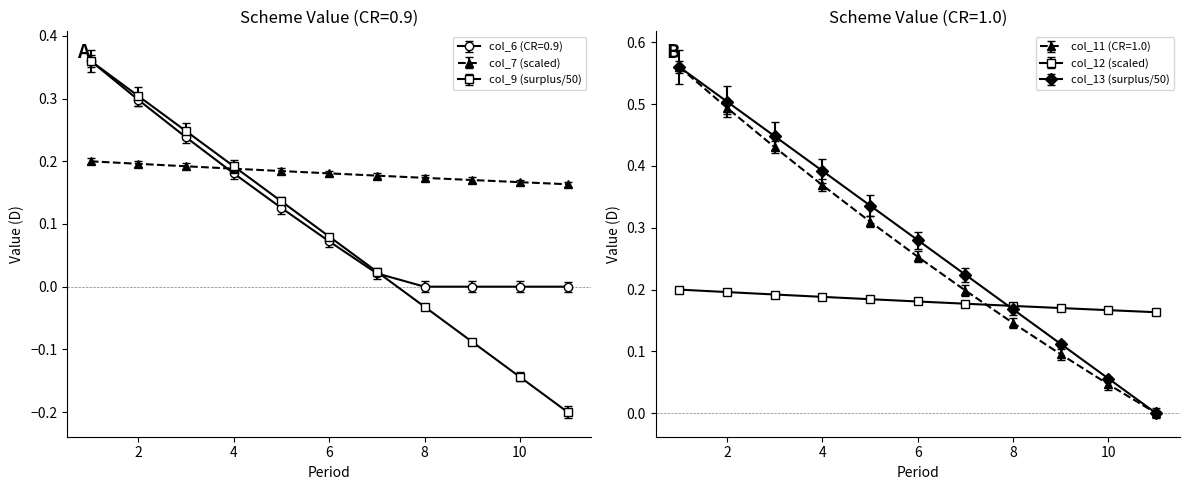

How many data points does each series have?

11